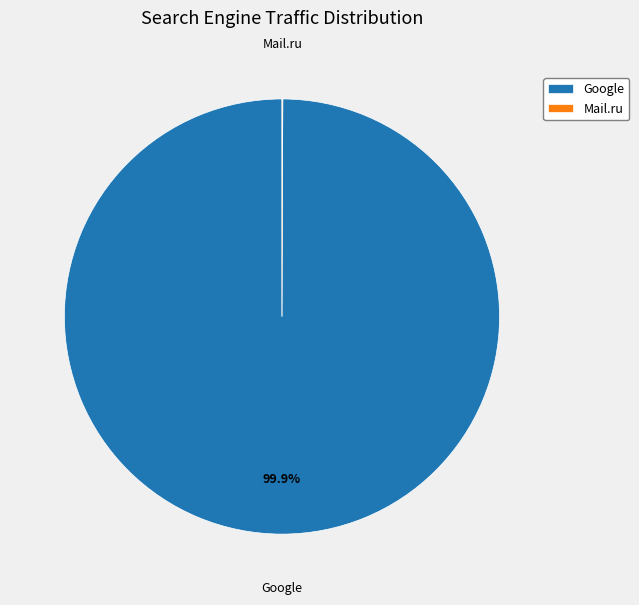

To the nearest percent, what is the average slice percentage?

50%